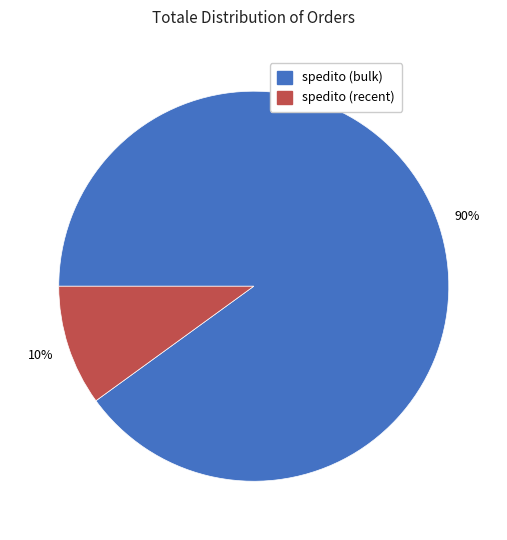

Count the number of slices in the pie.

2